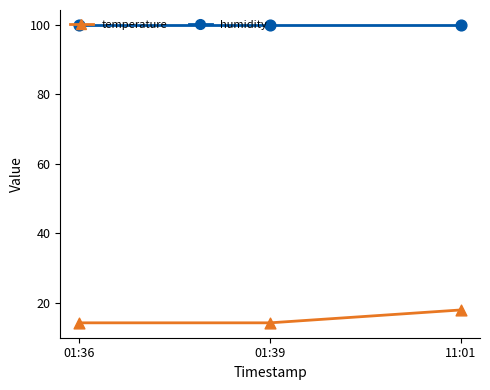

At how many categories does at least one series exceed 30?

3